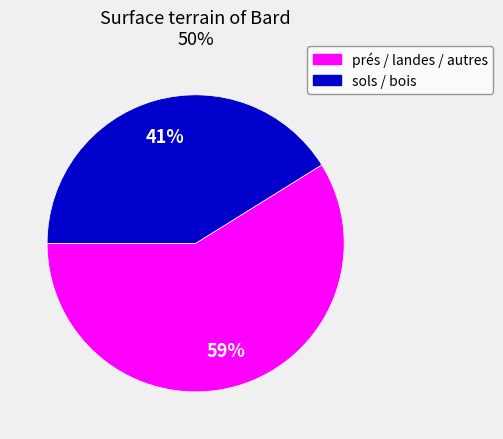

To the nearest percent, what is the average slice percentage?

50%